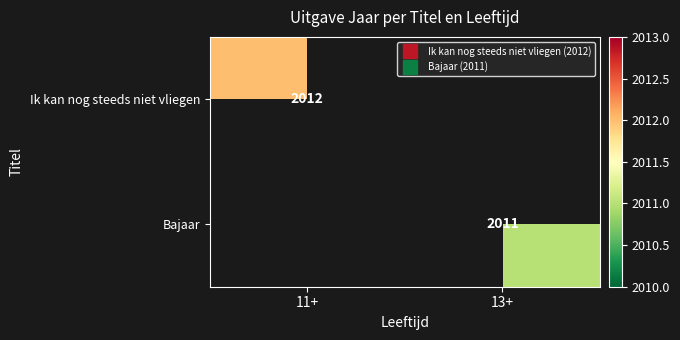

How many values in Bajaar are above zero?

1